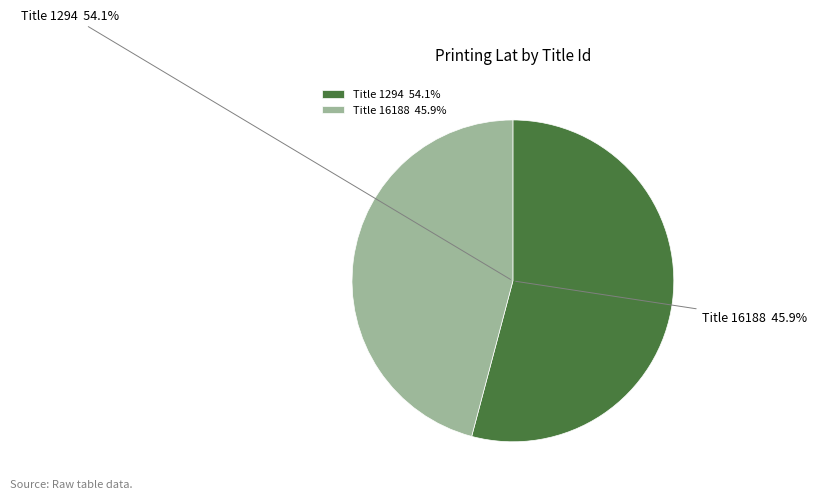

The 1294 slice represents 45% of the pie. True or false?

False